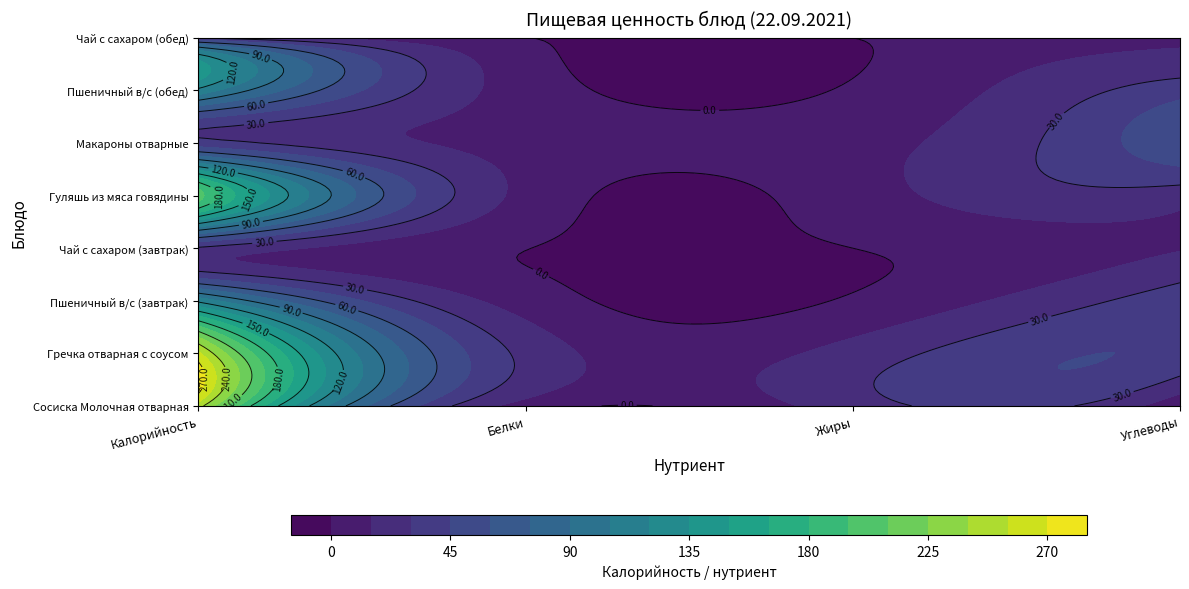

What is the difference between the maximum and second lowest values in the Пшеничный в/с (обед) series?

107.9